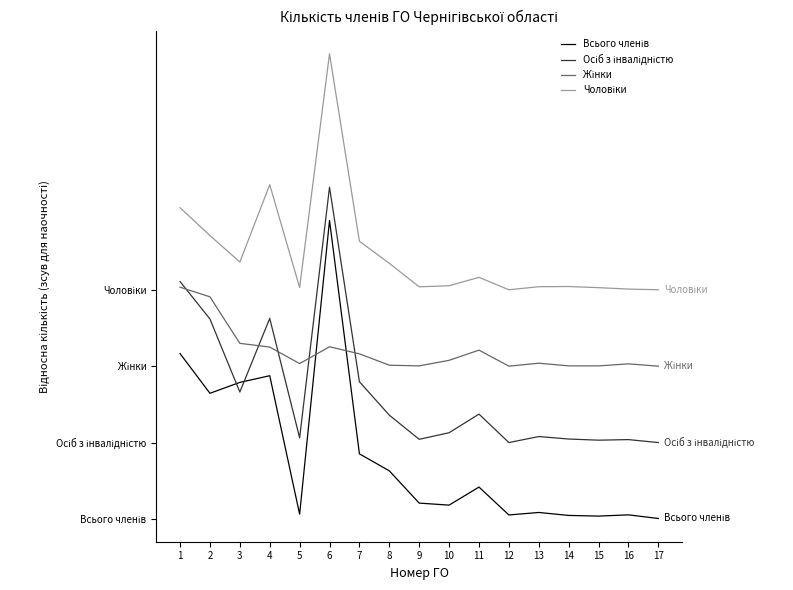

Which has a higher value, 8 or 16?

8